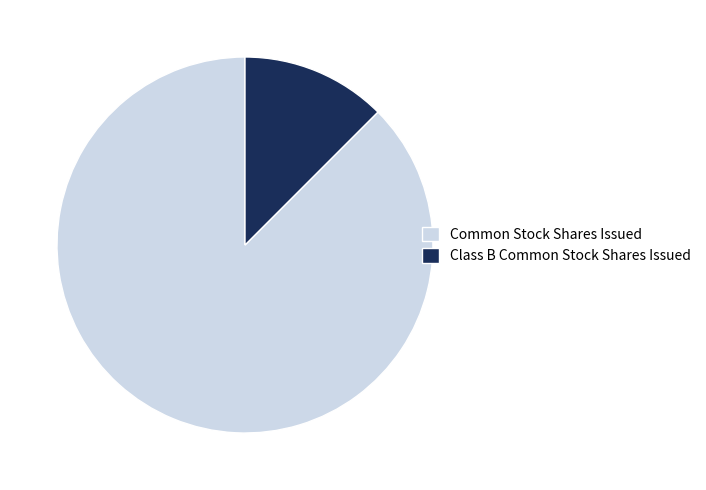

The Class B Common Stock Shares Issued slice represents 12% of the pie. True or false?

True